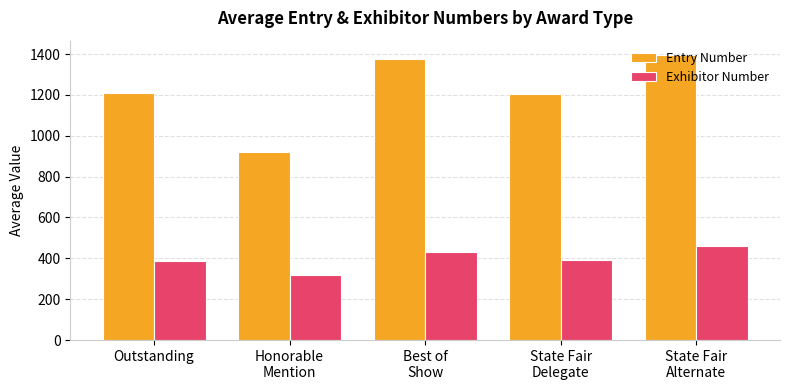

True or false: Entry Number has a value of 219.8 at Honorable
Mention.

False